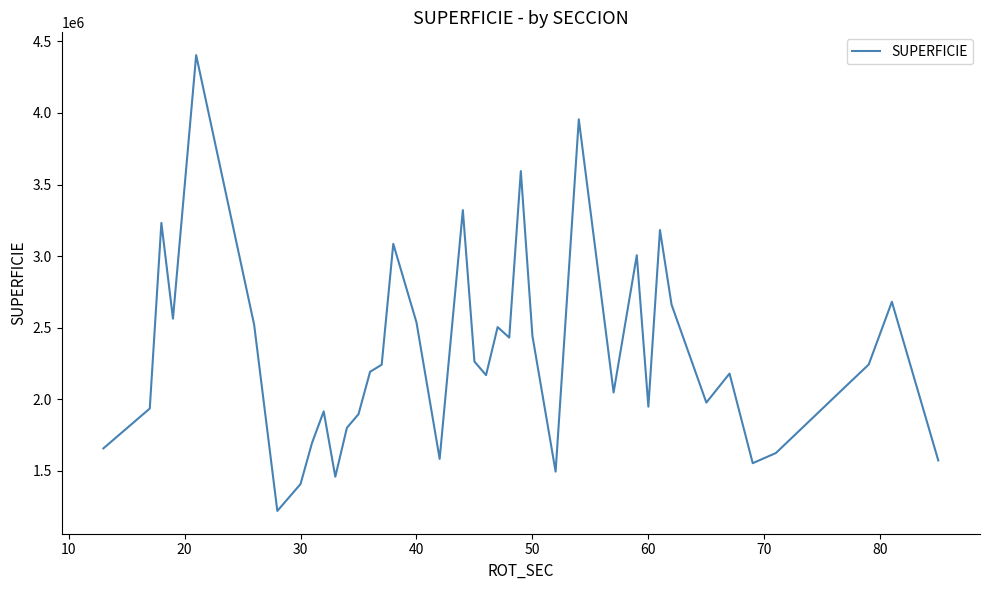

What is the smallest value displayed?

1219103.5